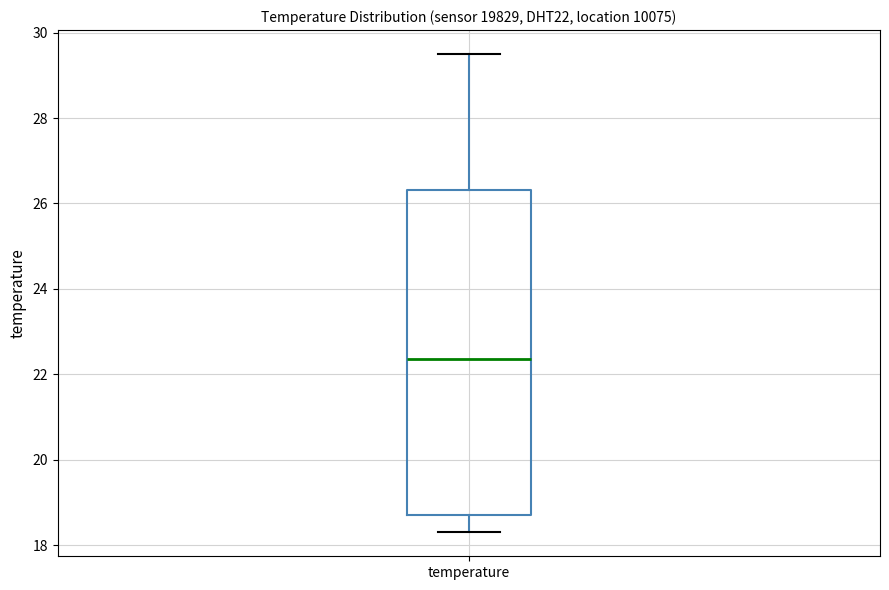

Where does the lower whisker of the box for temperature end on the y-axis? The values are not printed on the chart, so give them approximately, as read against the axis.

18.4